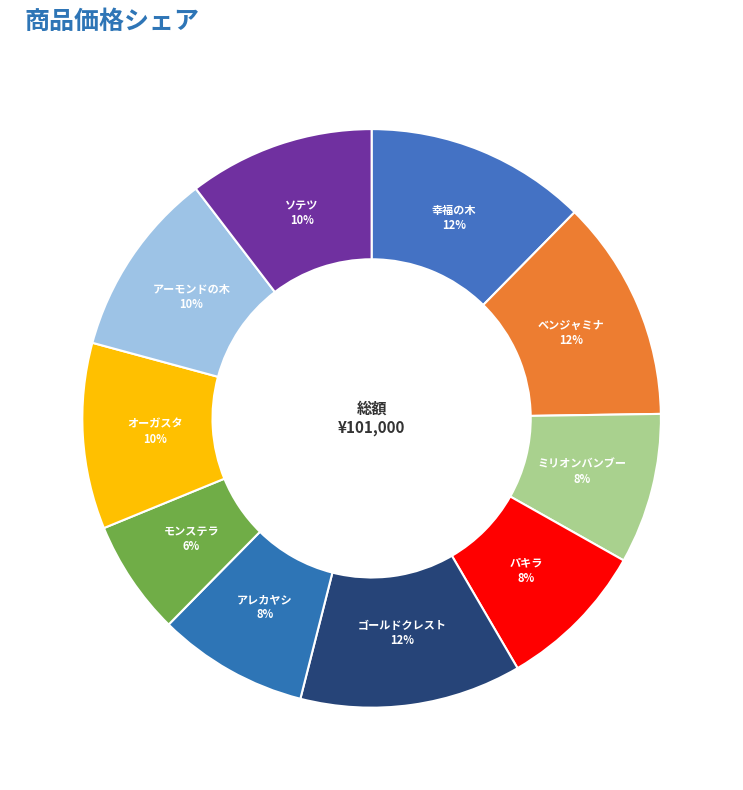

Count the number of slices in the pie.

10